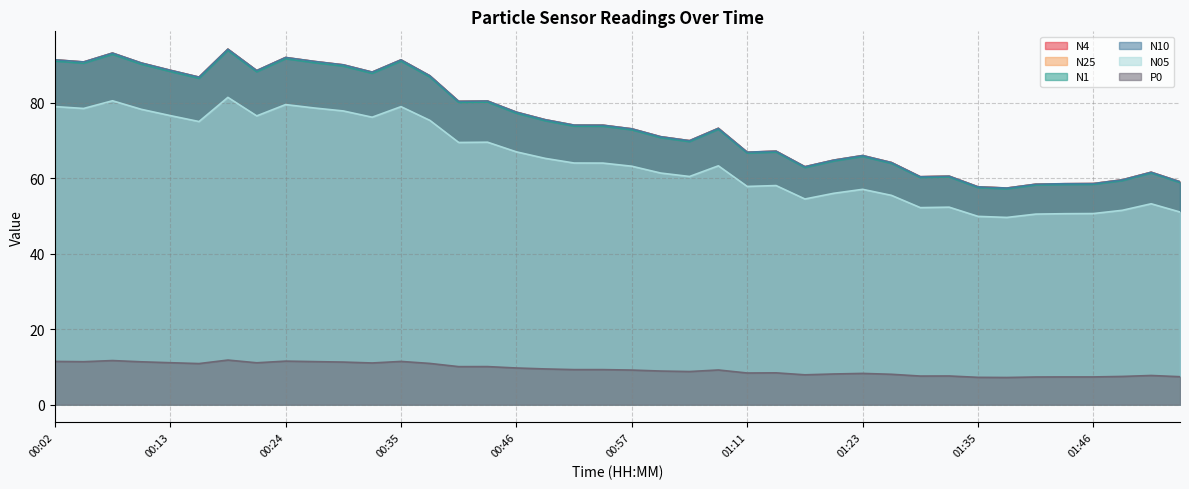

What is the difference between the N05 values at 00:40 and 00:16?

5.5